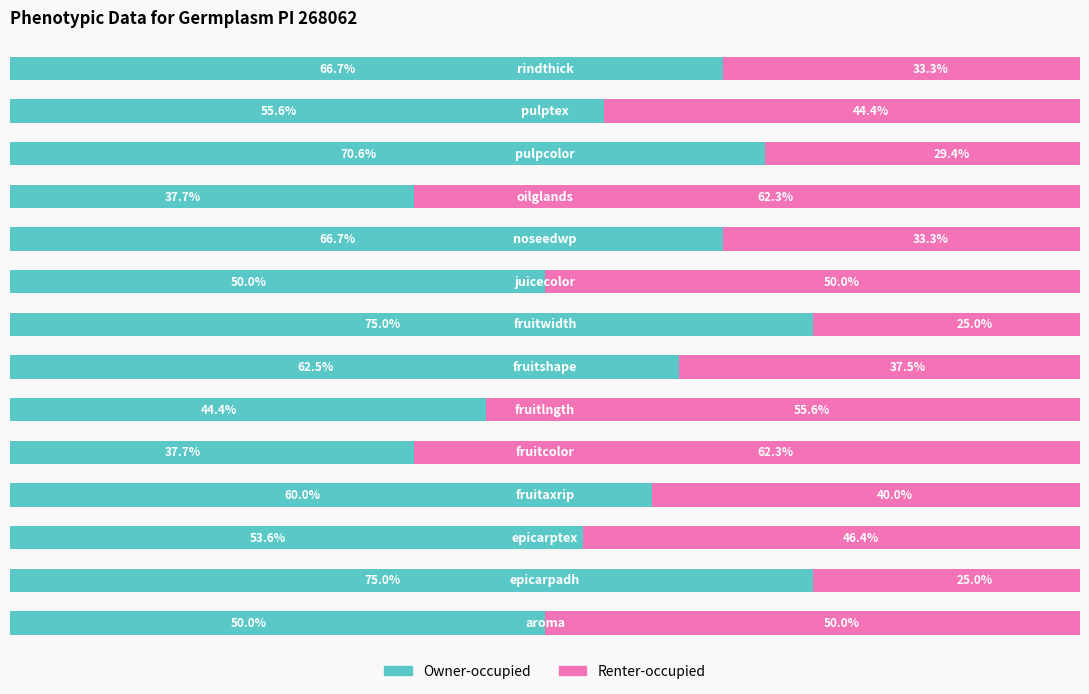

Which series has the largest total across all categories?

Owner-occupied